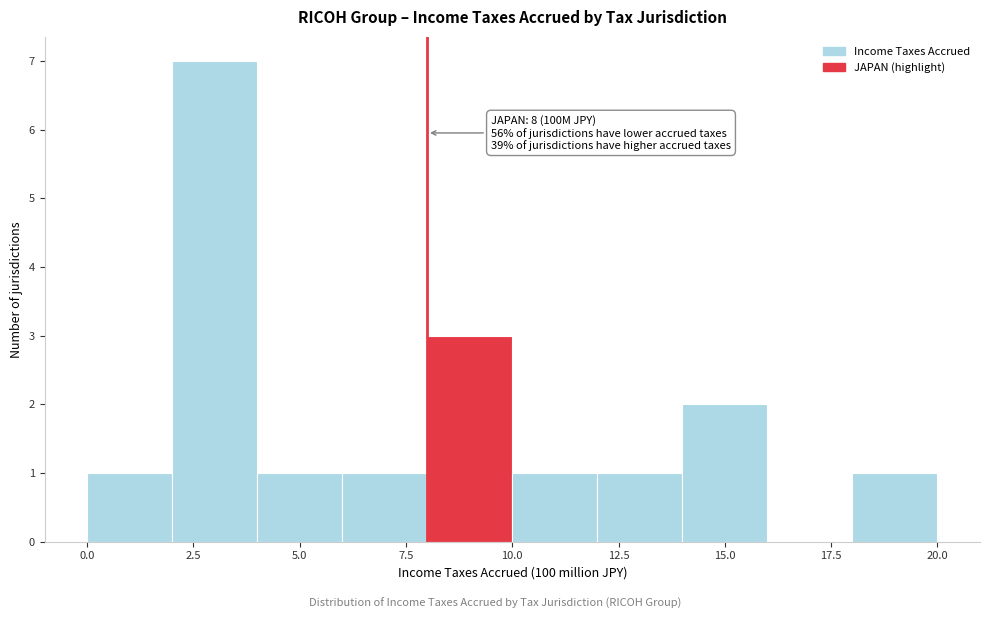

Which range on the x-axis has the tallest bar?

2 to 4